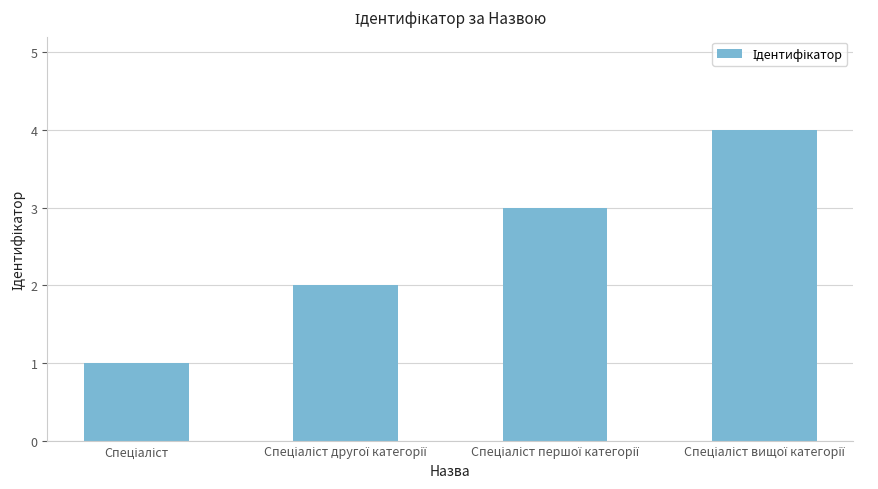

Are the bars grouped side by side (vs. stacked)?

No